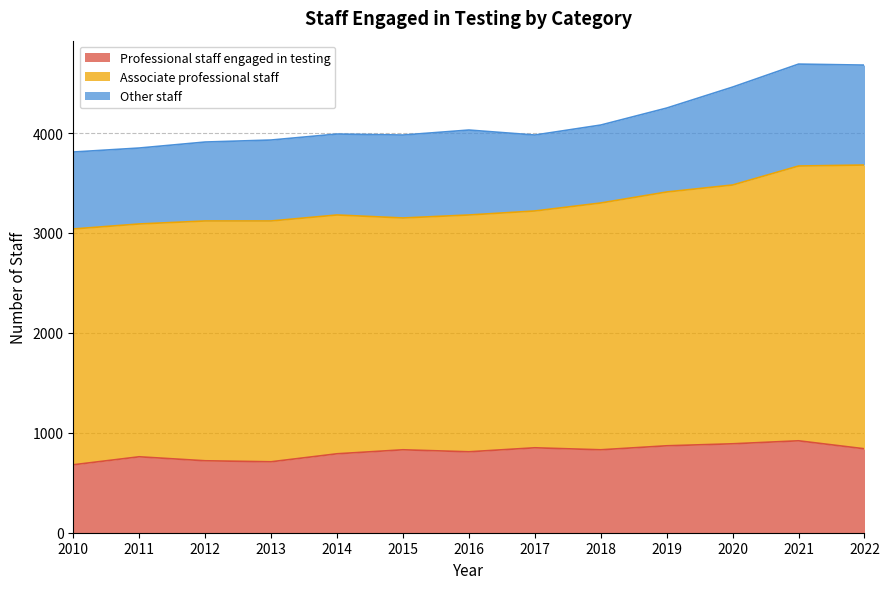

At which category is the sum across all series the highest?

2021